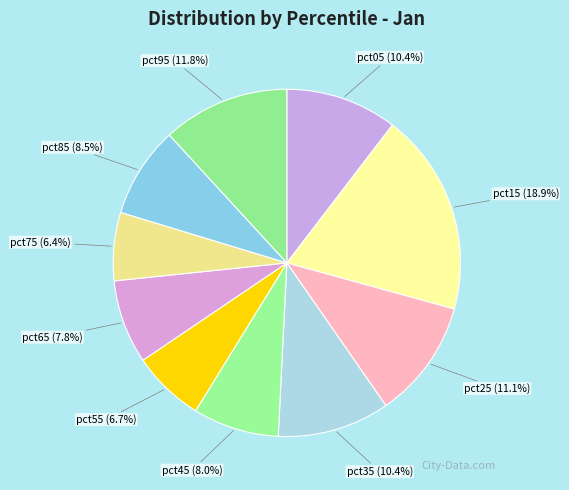

How many segments does this pie chart have?

10